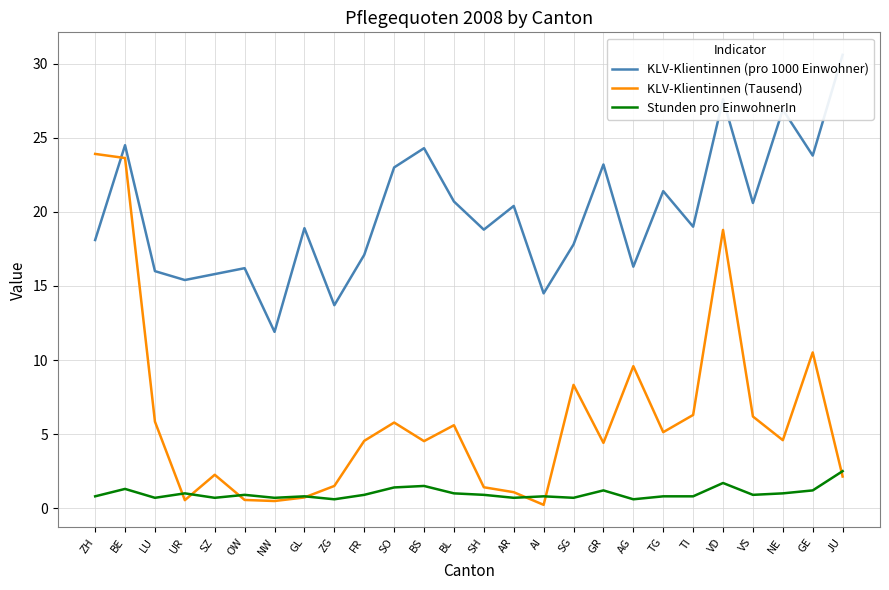

True or false: KLV-Klientinnen (pro 1000 Einwohner) and KLV-Klientinnen (Tausend) intersect in this chart.

True